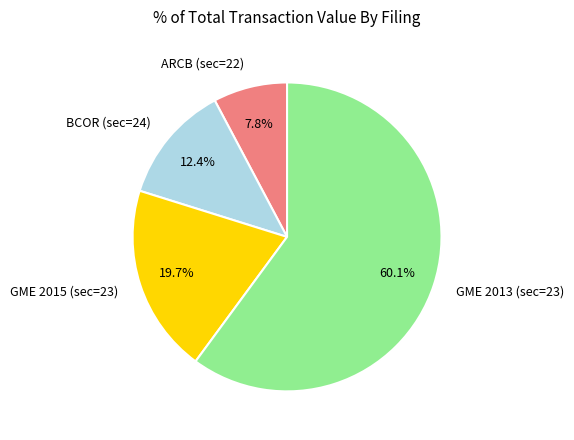

Which slice represents more than half of the pie?

GME 2013 (sec=23)